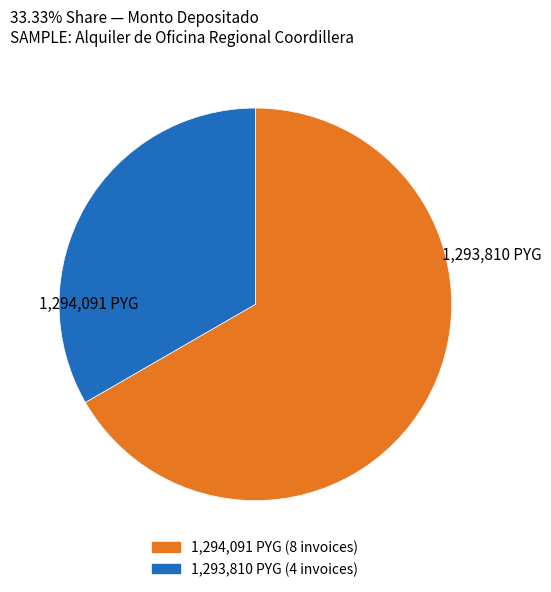

Is there any slice that represents more than half of the pie?

Yes